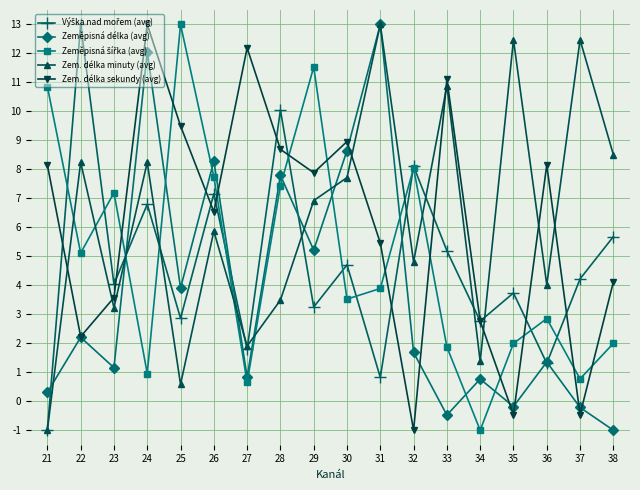

Between 33 and 34, which series saw the biggest shift?

Zem. délka minuty (avg)